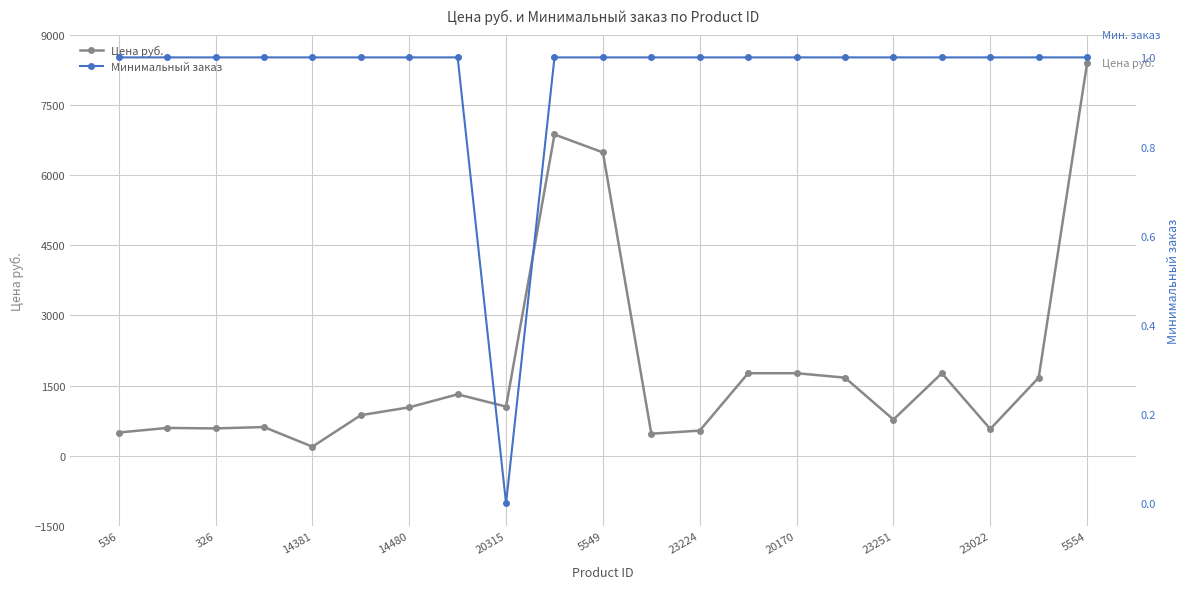

At which label does Цена руб. reach its minimum?

14381